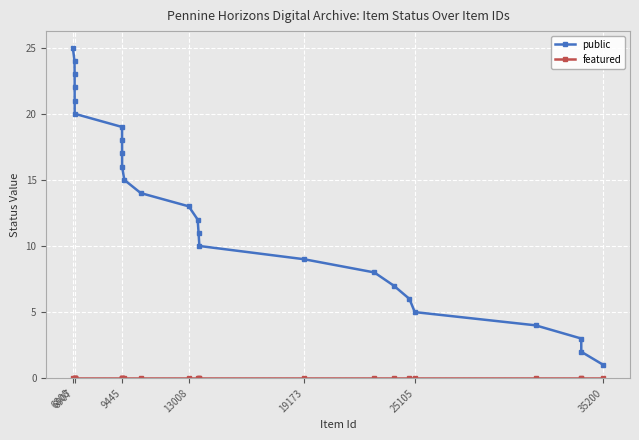

What are all the series names shown in the legend?

public, featured